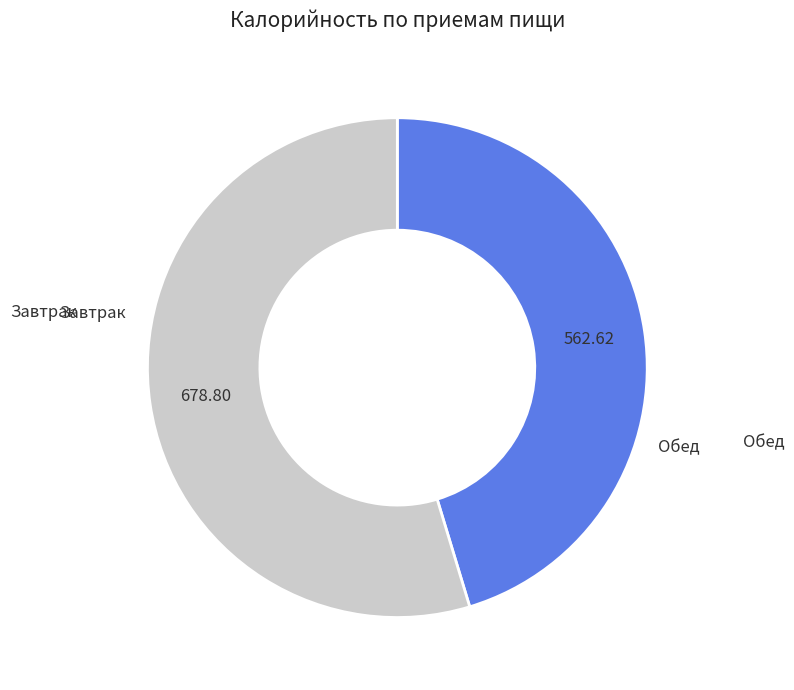

Is there a majority slice in this chart?

Yes